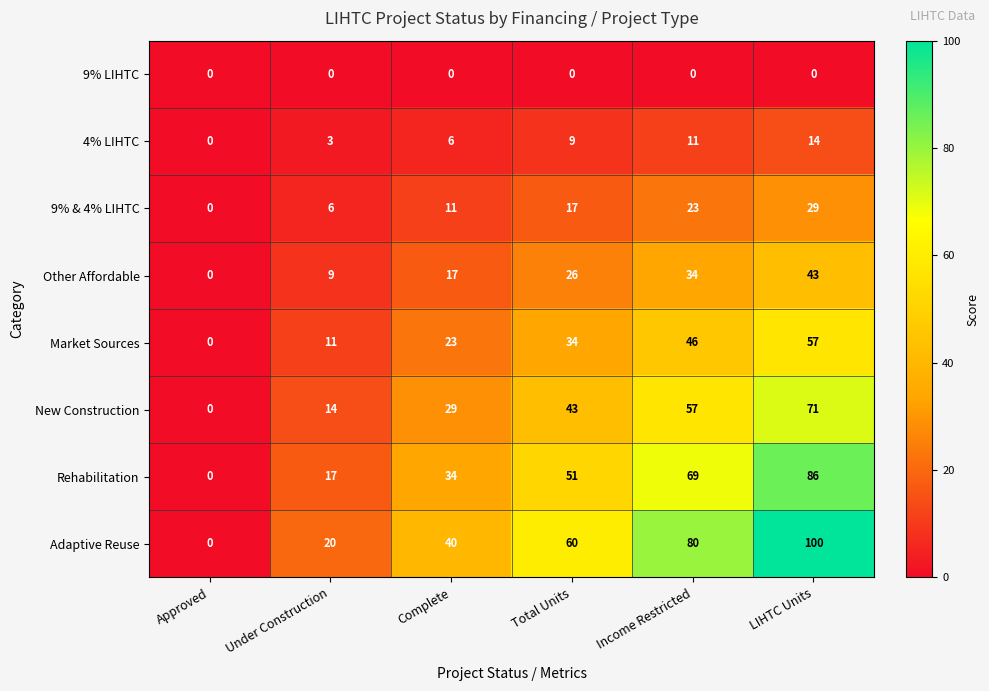

True or false: 4% LIHTC has a value of 13 at Total Units.

False